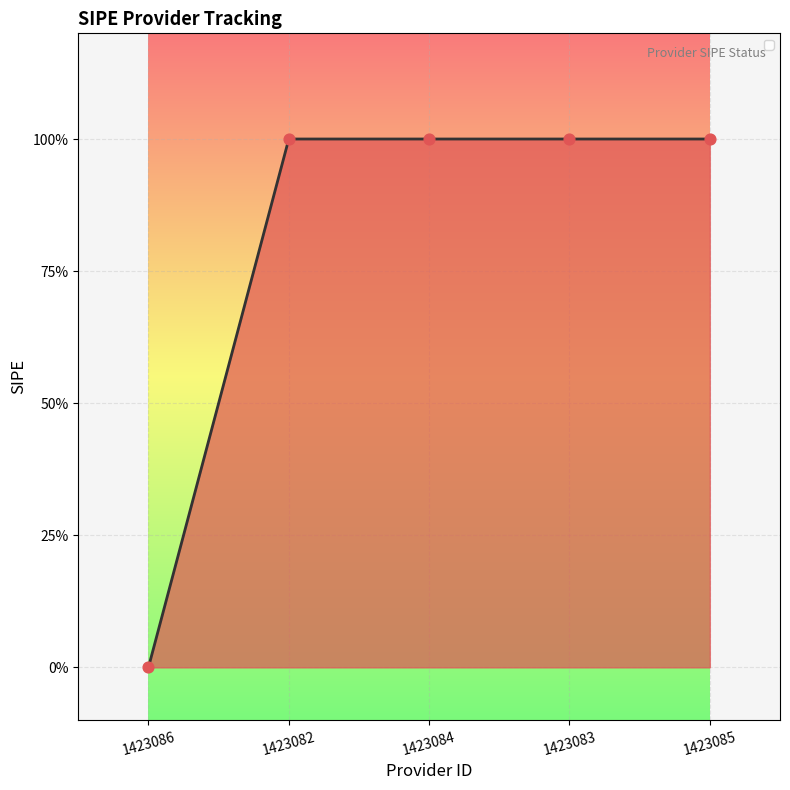

Does the chart have visible grid lines?

Yes